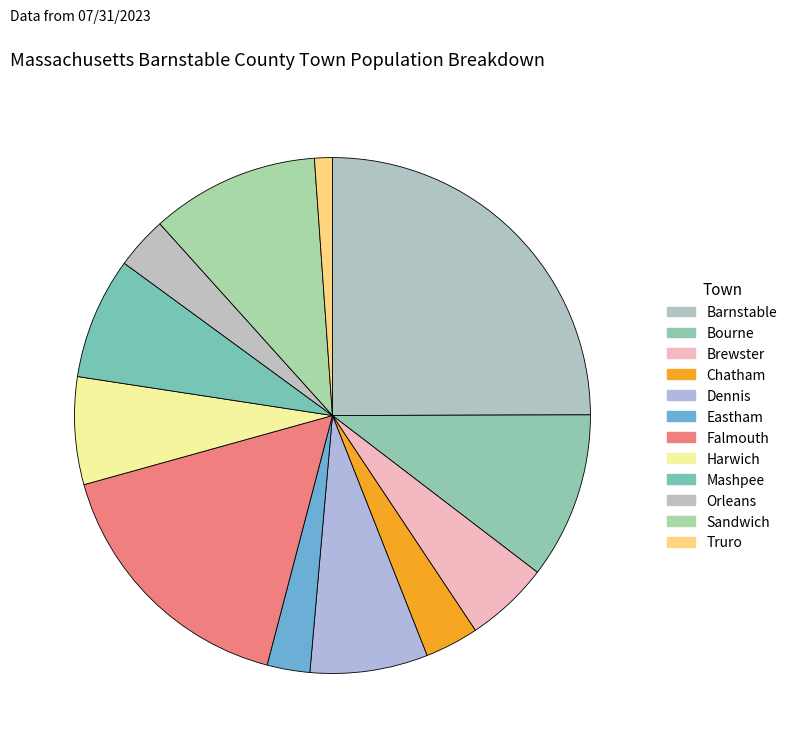

Is Chatham the majority of the pie?

No